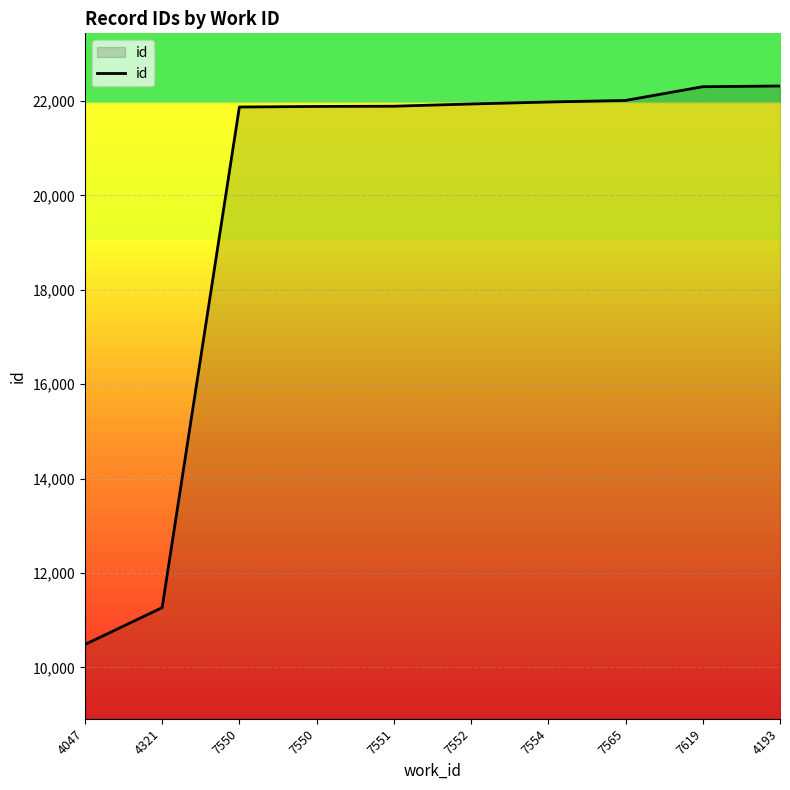

What is the greatest value displayed?

22316